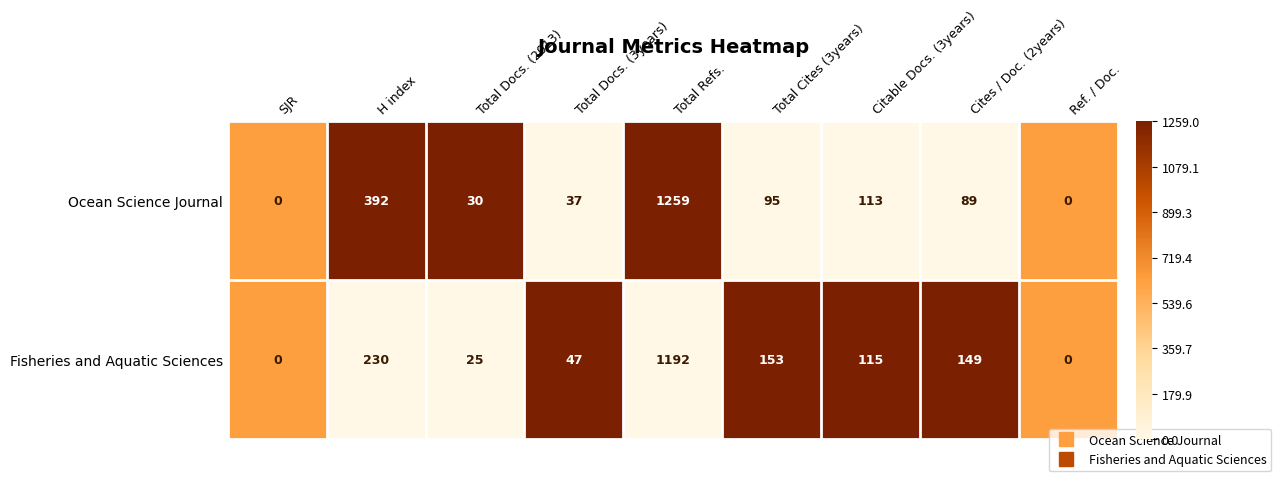

What is the total value across all series at Total Docs. (3years)?

84